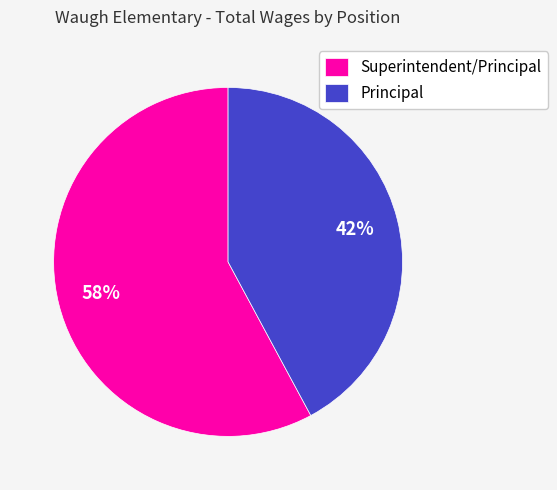

How many slices are in this pie chart?

2